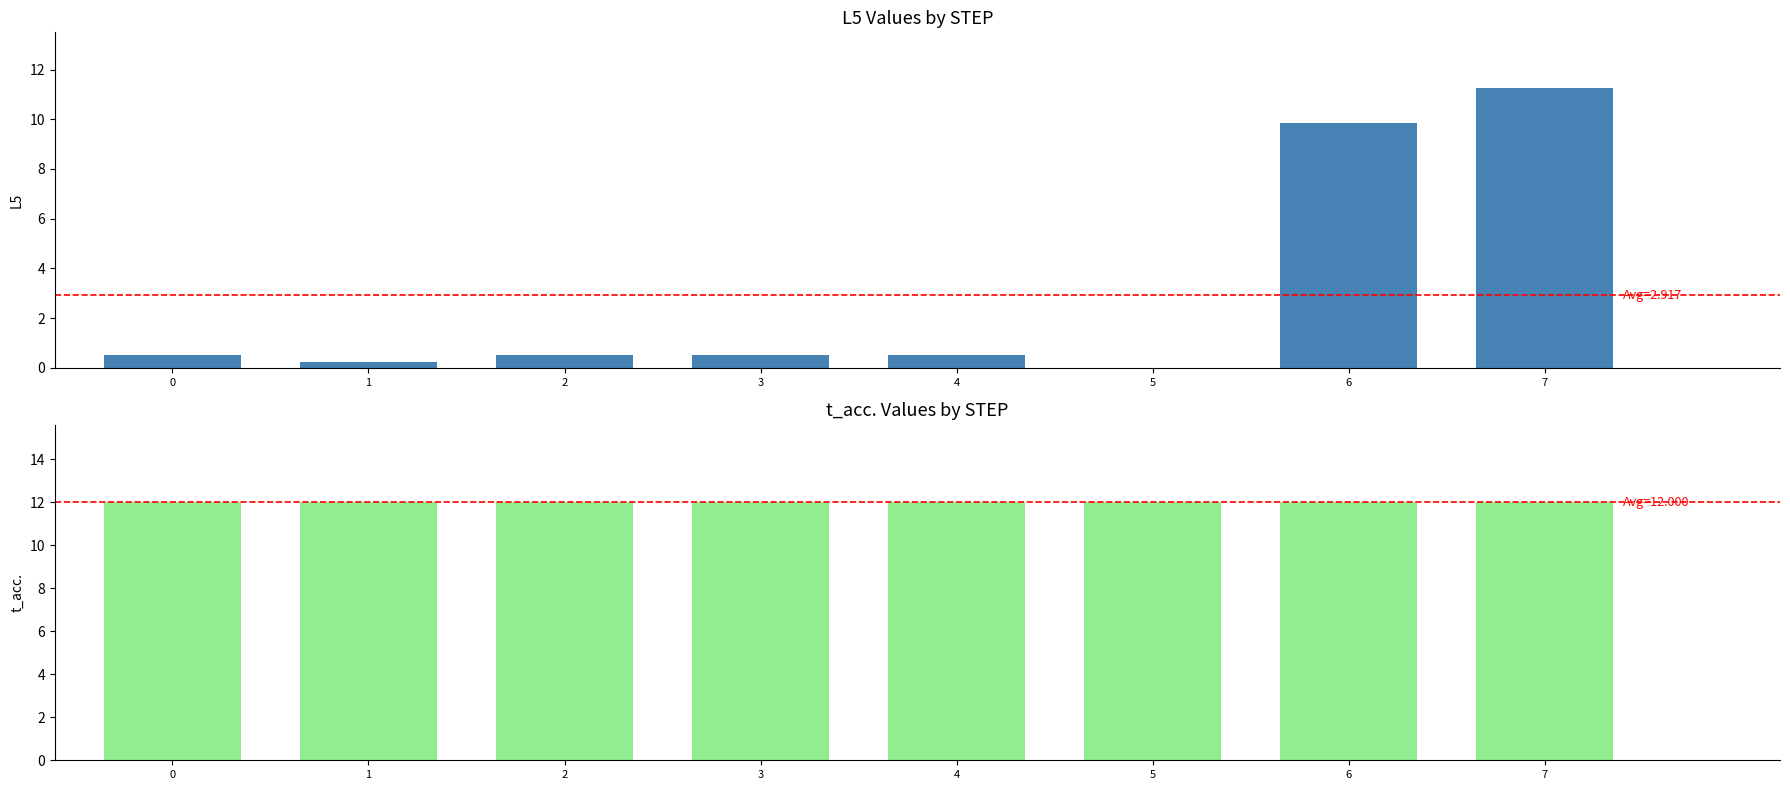

Which series has the widest spread of values?

L5